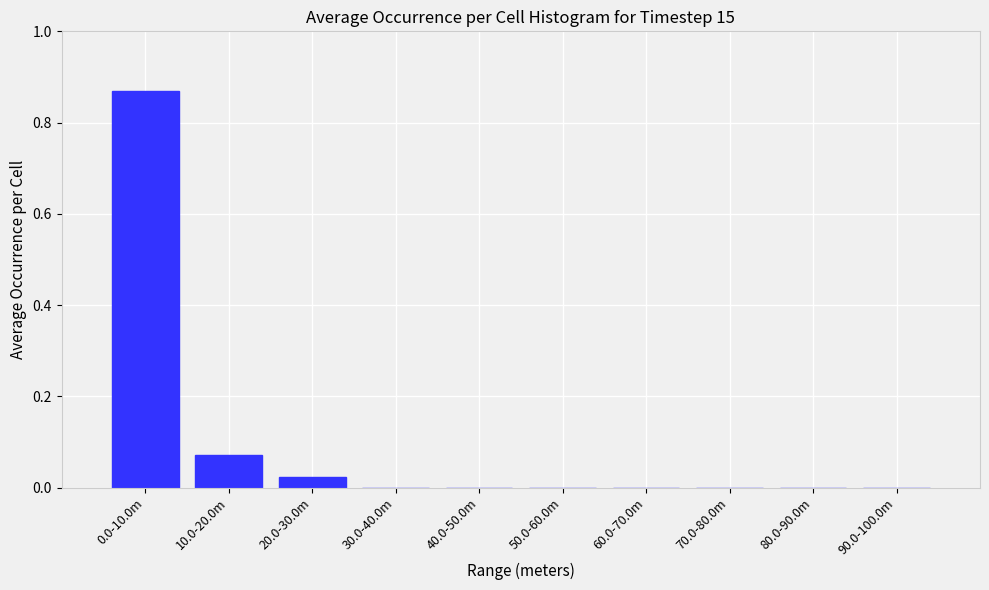

Between 10.0-20.0m and 60.0-70.0m, which is larger?

10.0-20.0m